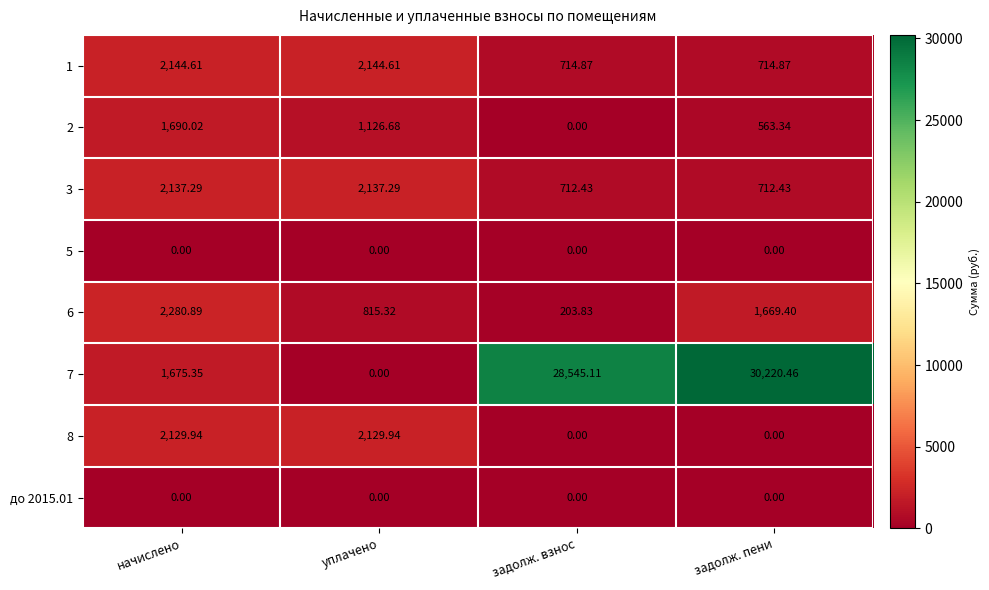

At which label does 1 first exceed 2144?

начислено